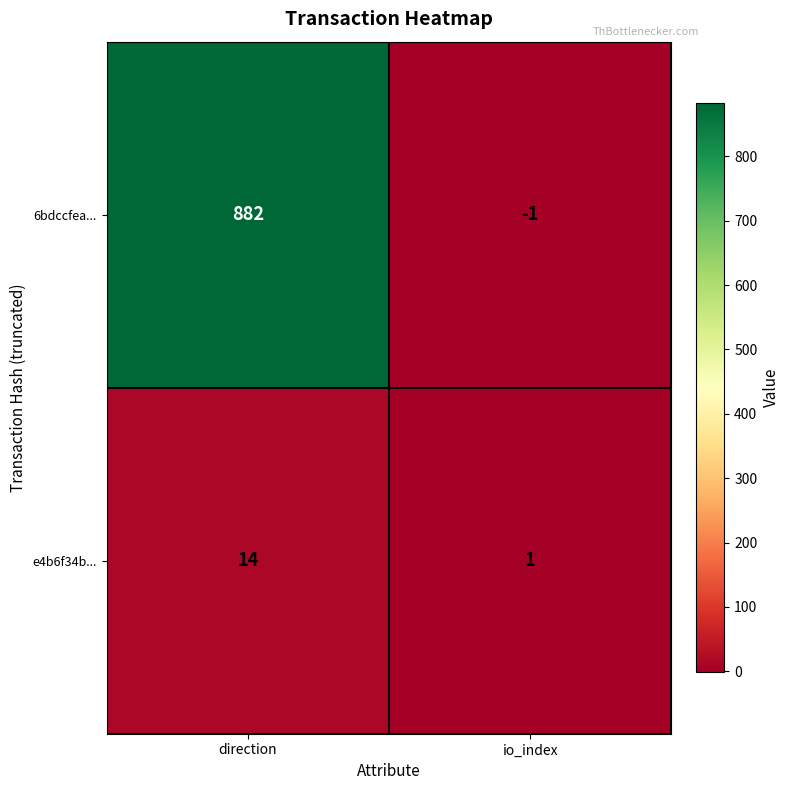

The value of 6bdccfea... at direction is 1431. True or false?

False